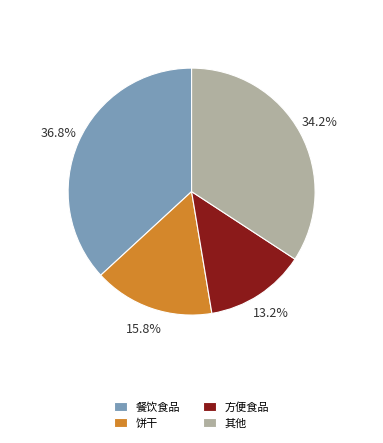

Approximately how many times larger is the value at 饼干 compared to 其他?

0.5